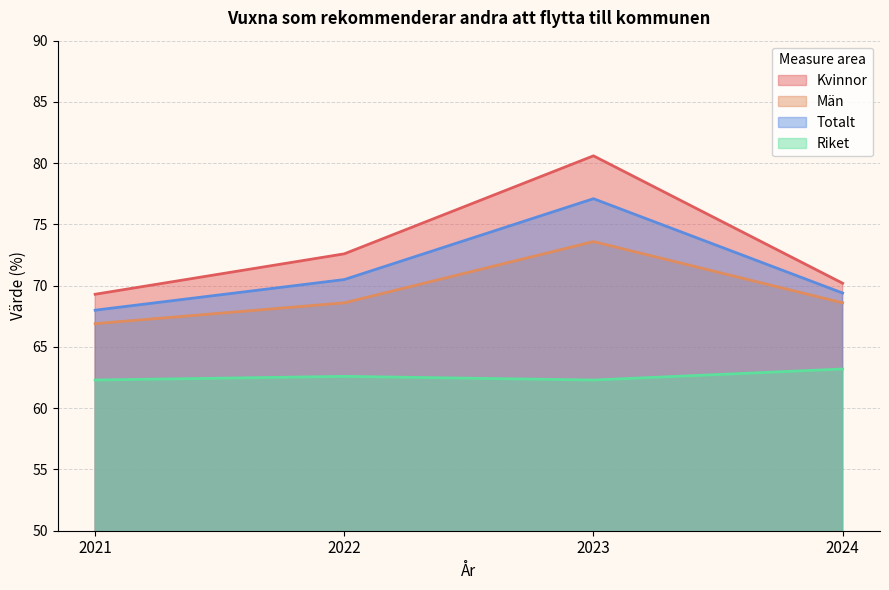

What is the sum of all Kvinnor values?

292.7